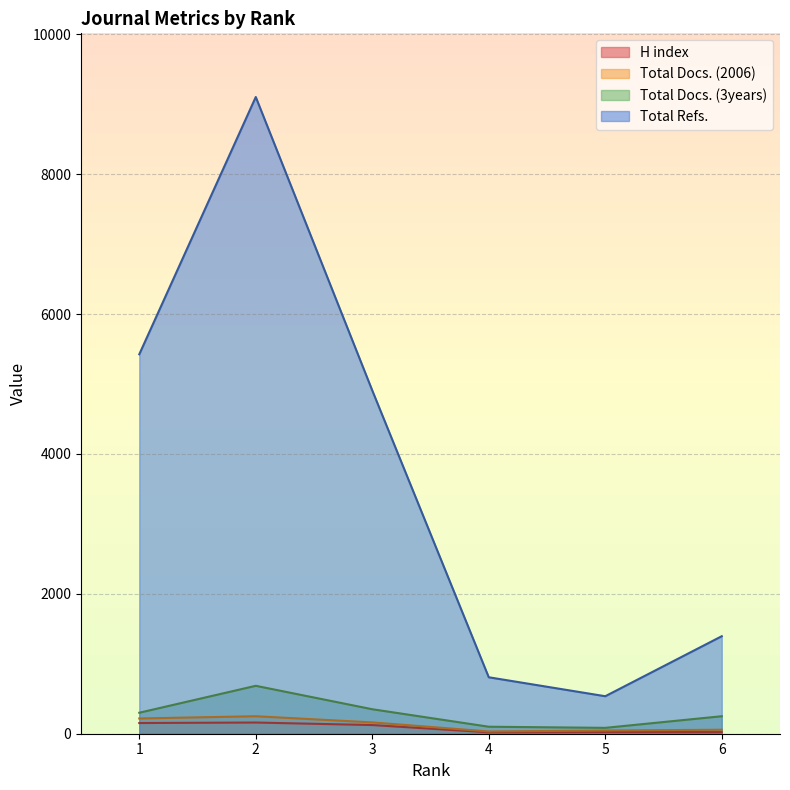

True or false: Total Refs. and Total Docs. (3years) cross at least once.

False